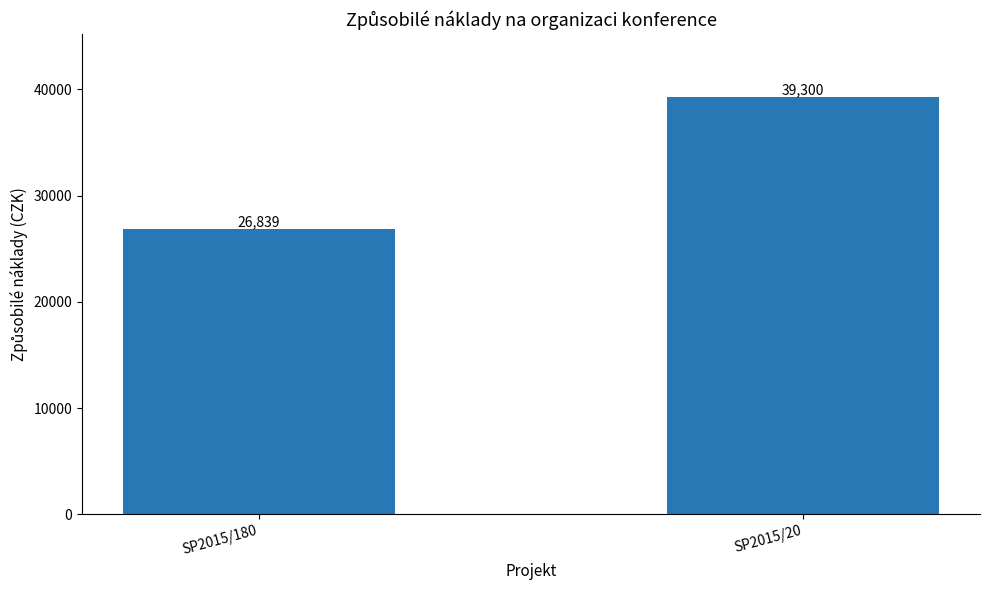

Which has a higher value, SP2015/180 or SP2015/20?

SP2015/20